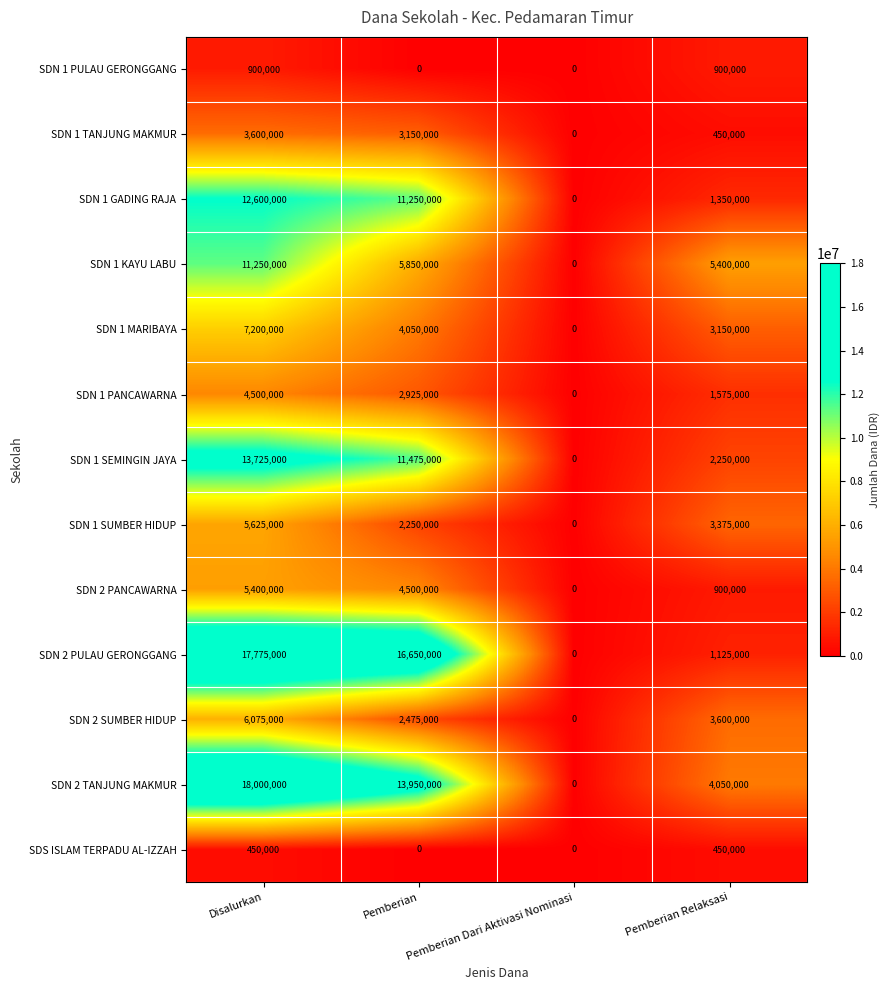

Which series has the largest range (max minus min)?

SDN 2 TANJUNG MAKMUR